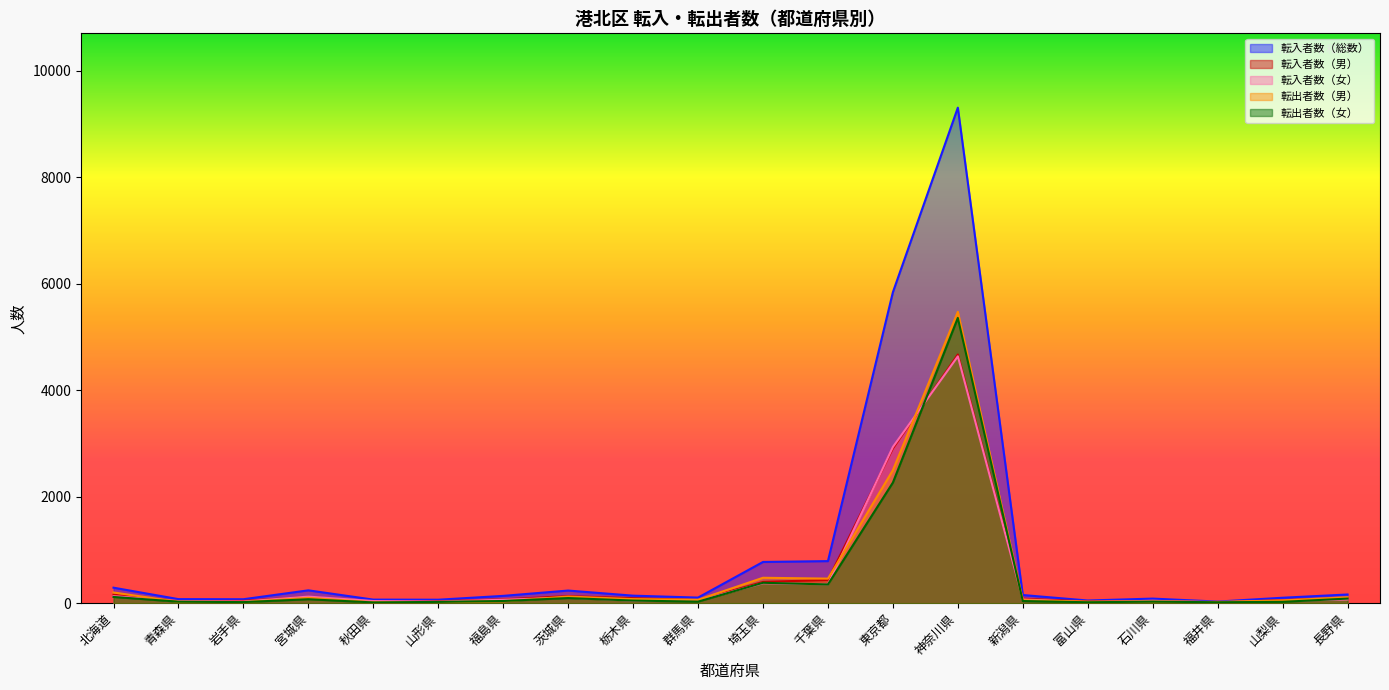

Which series has the largest total across all categories?

転入者数（総数）